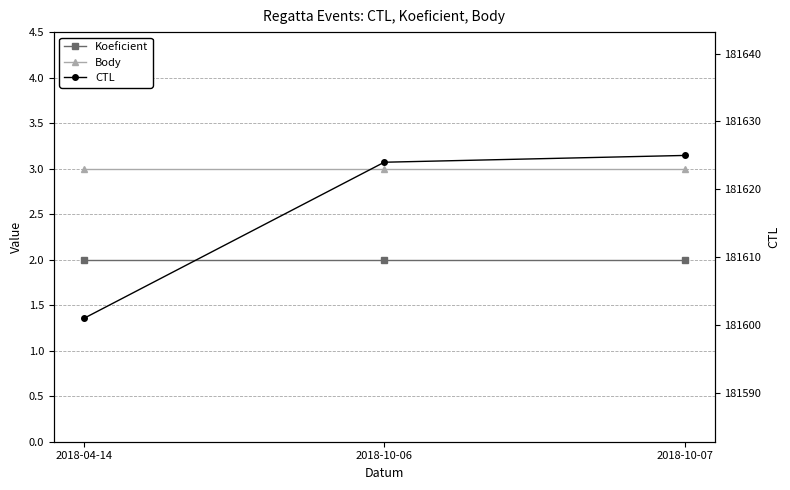

Between 2018-04-14 and 2018-10-07, which series saw the biggest shift?

CTL